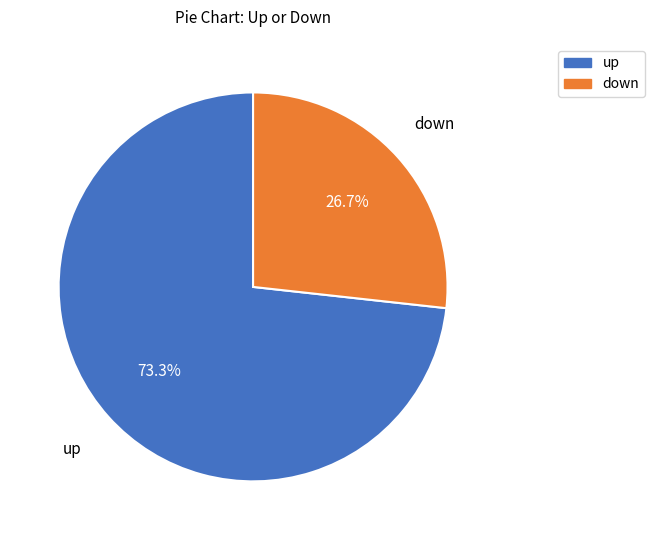

Which category has the biggest portion of the pie?

up